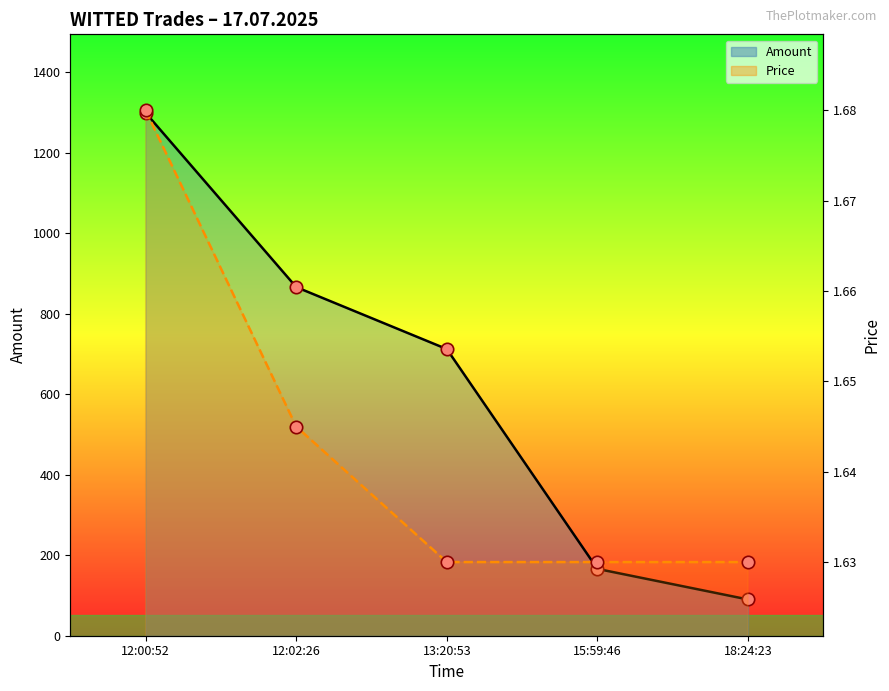

What are all the series names shown in the legend?

Amount line, Price line